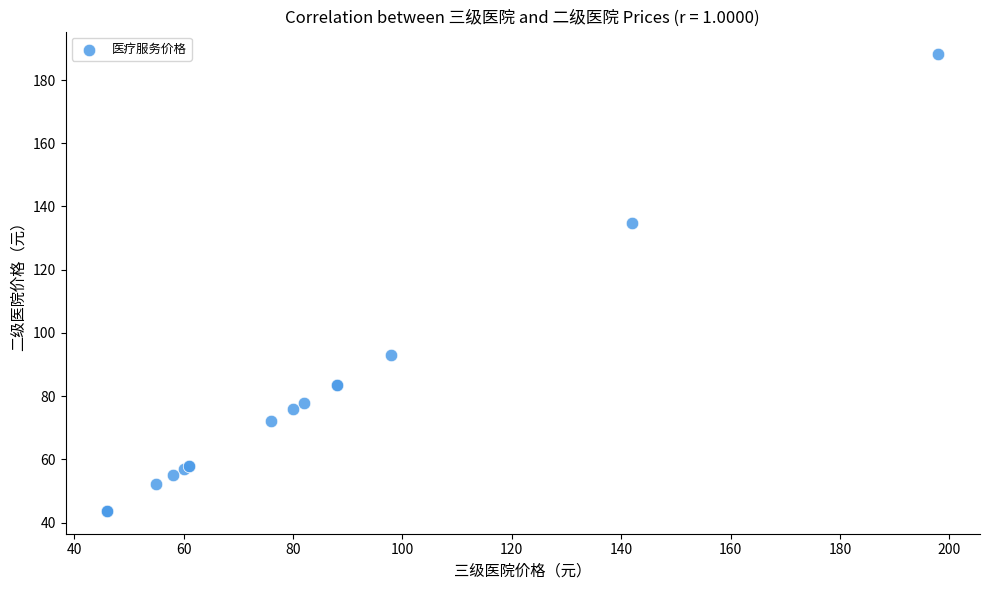

What Y value in the scatter plot is closest to 115?

134.9